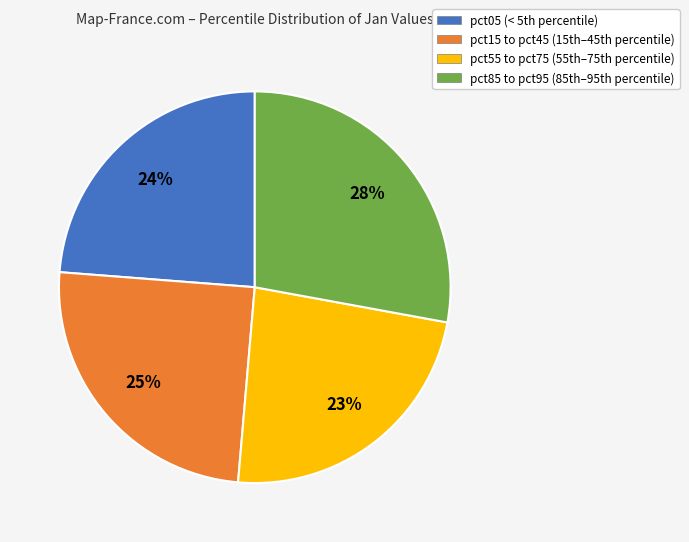

To the nearest percent, what is the average slice percentage?

25%